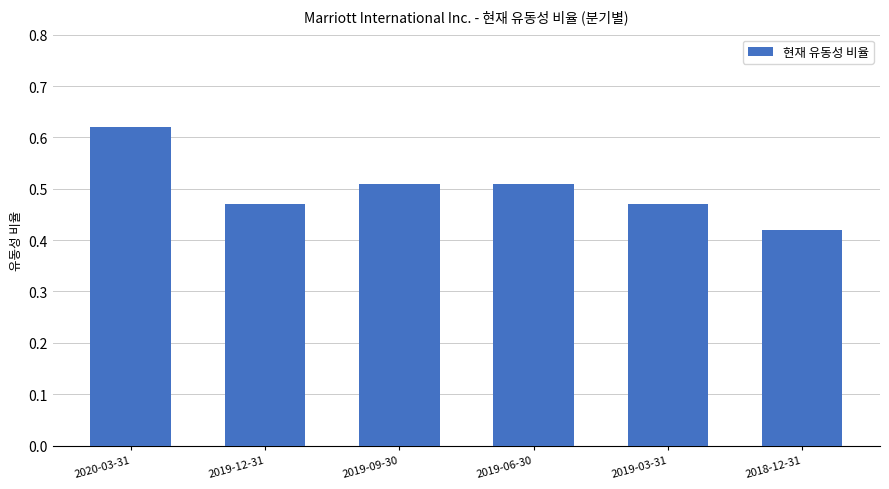

What is the sum of the values at 2019-06-30 and 2019-03-31?

1.0